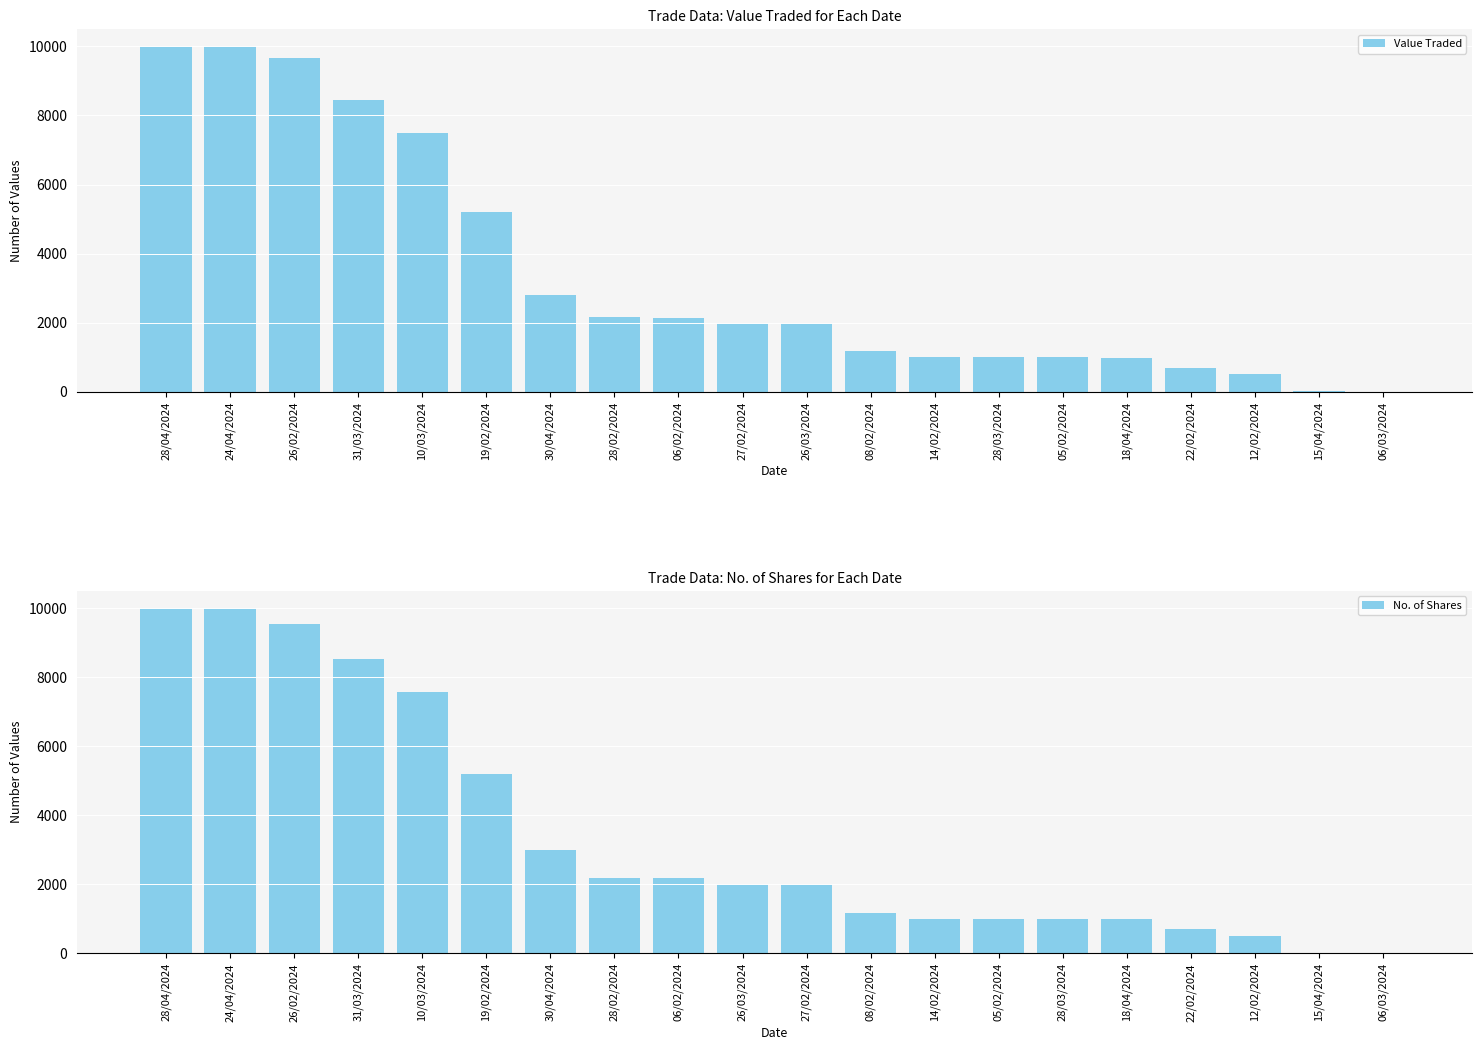

What is the value of the Value Traded bar at the 13th from the left?

1000